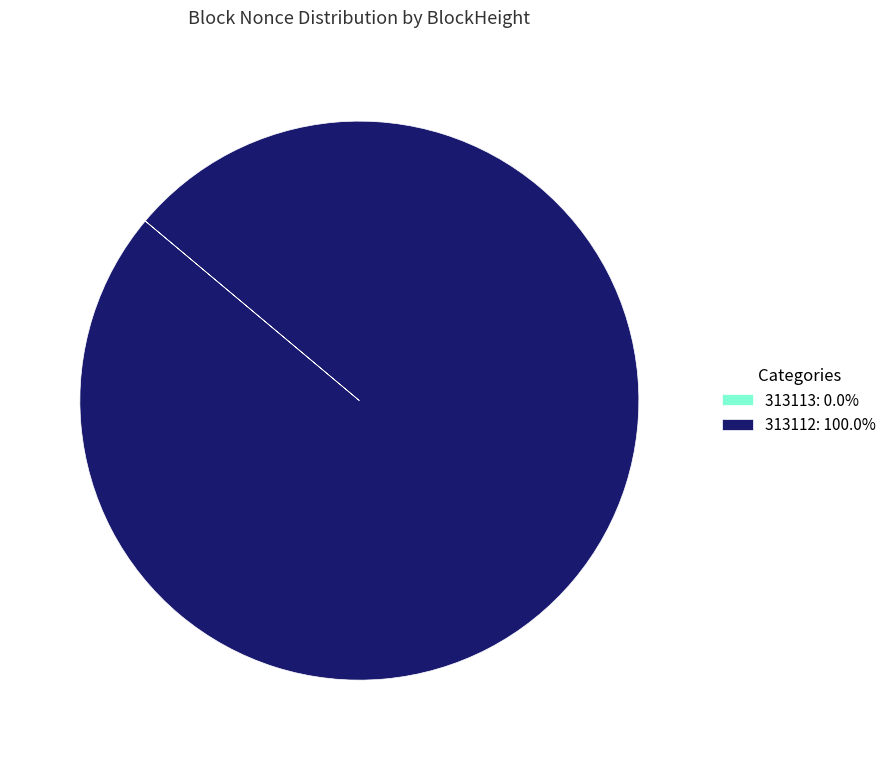

Is 313112: 100.0% the majority of the pie?

Yes